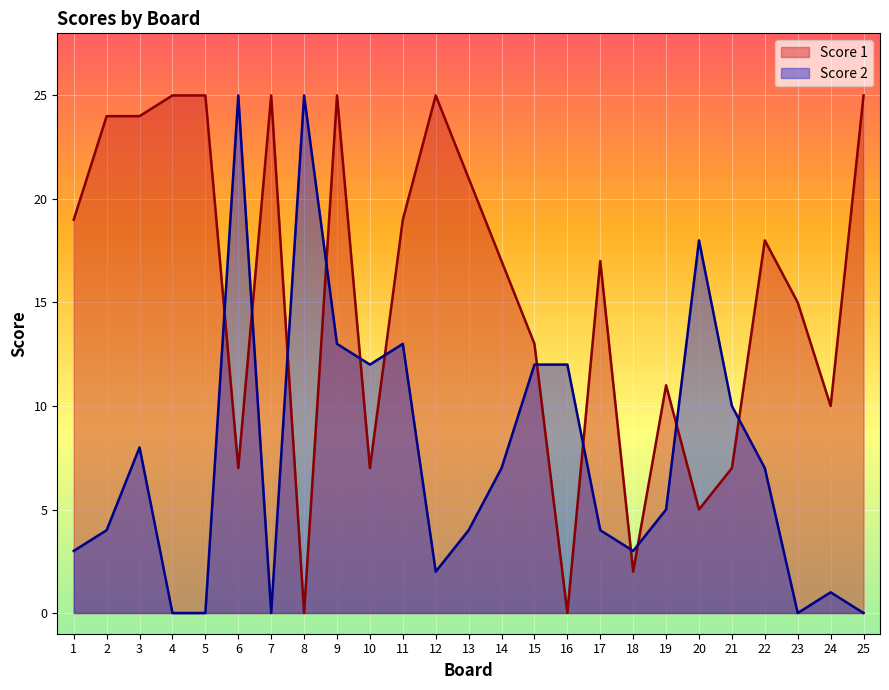

How many lines are shown in the chart?

2